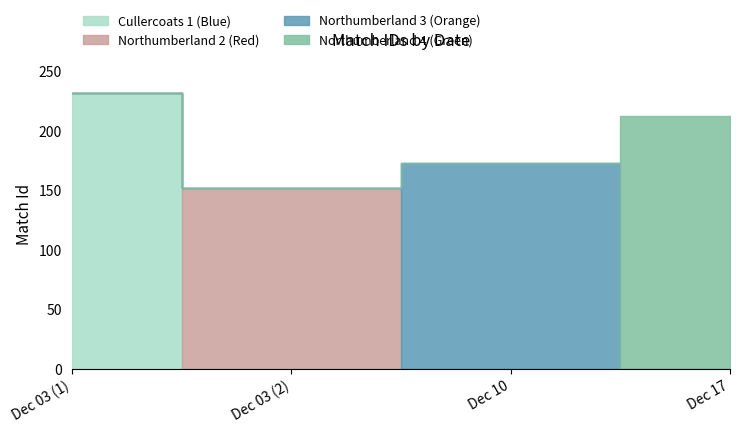

What is the average value?

192